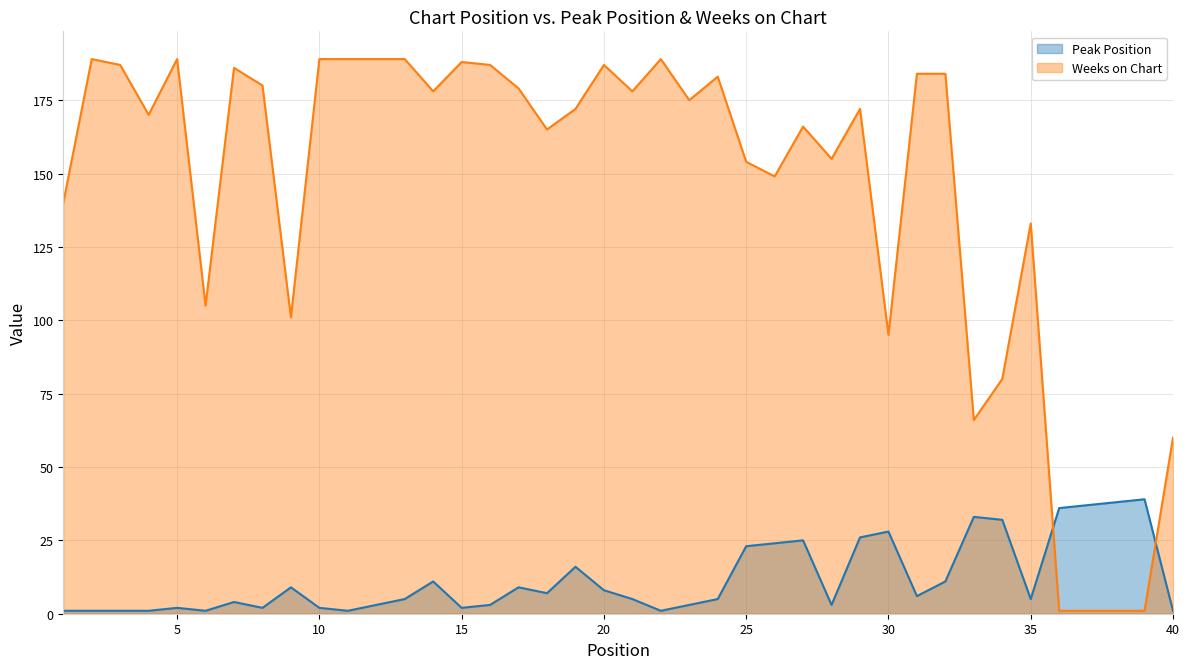

What is the maximum value for Weeks on Chart?

189